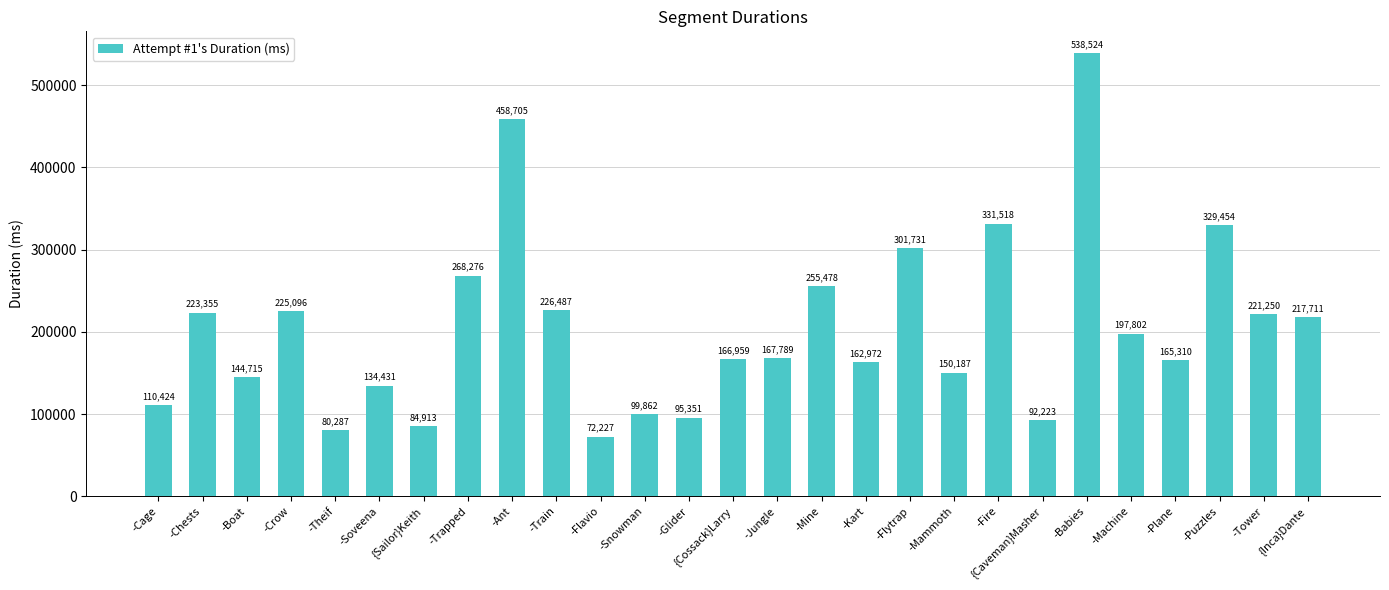

Between -Boat and -Crow, which is larger?

-Crow